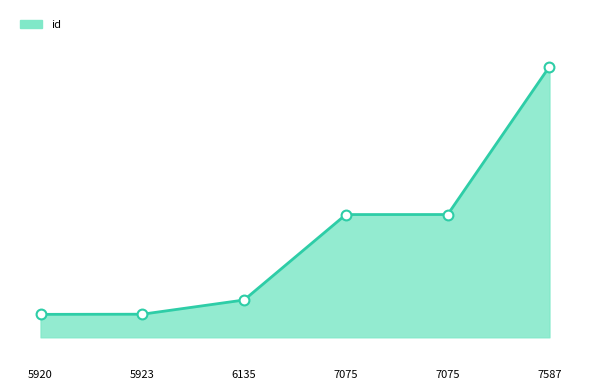

Is this an area chart (filled region under the line)?

Yes